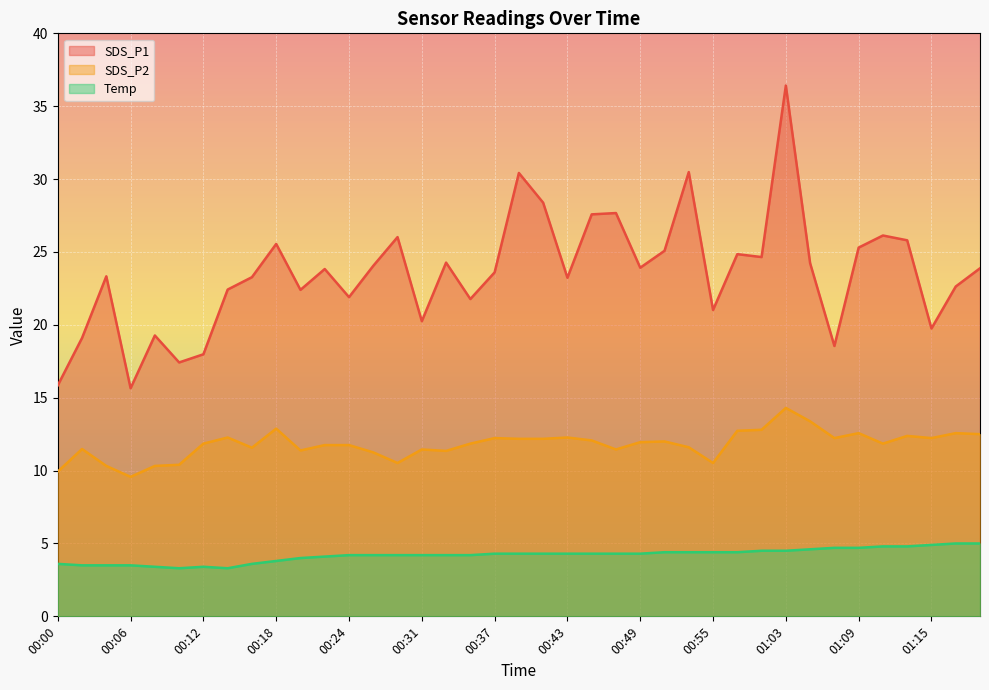

What is the label of the 19th point from the right?

00:41